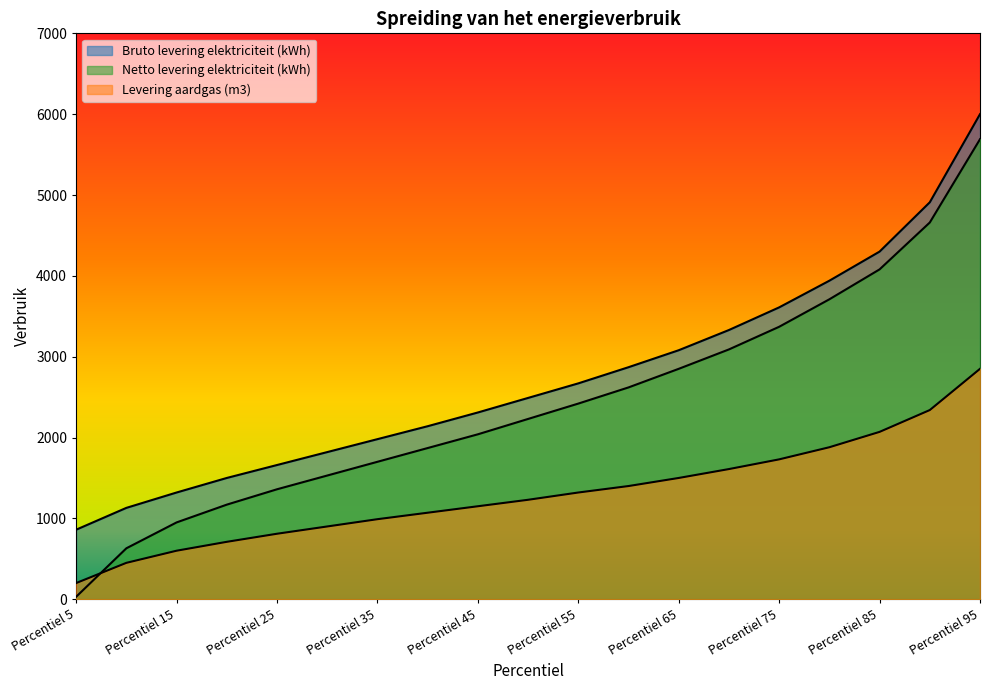

What is the sum of all Netto levering elektriciteit (kWh) values?

46000